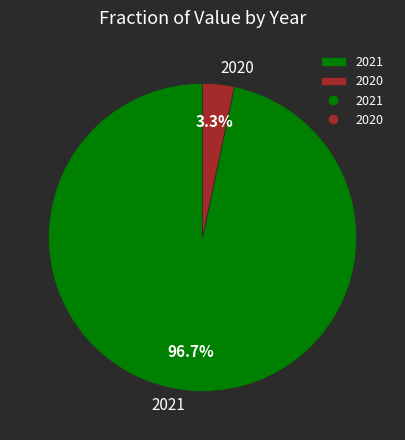

How many slices are in this pie chart?

2